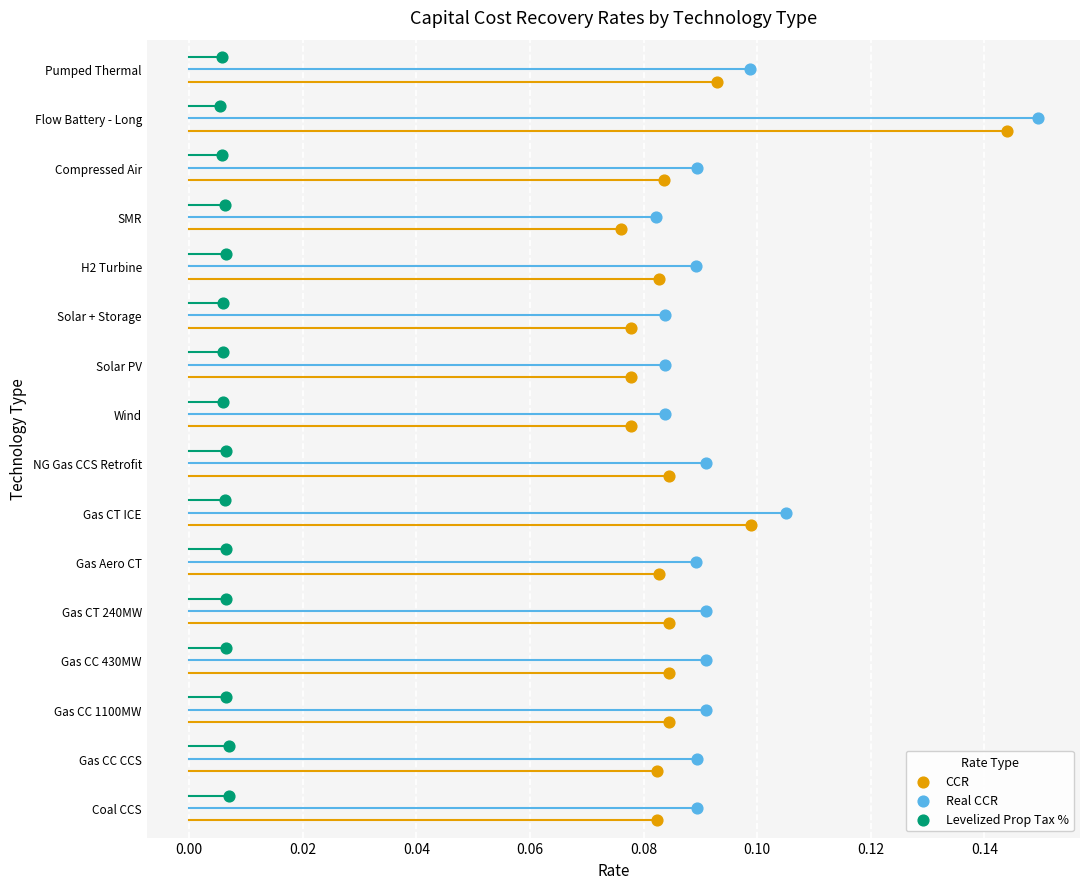

What are all the series names shown in the legend?

CCR, Real CCR, Levelized Prop Tax %